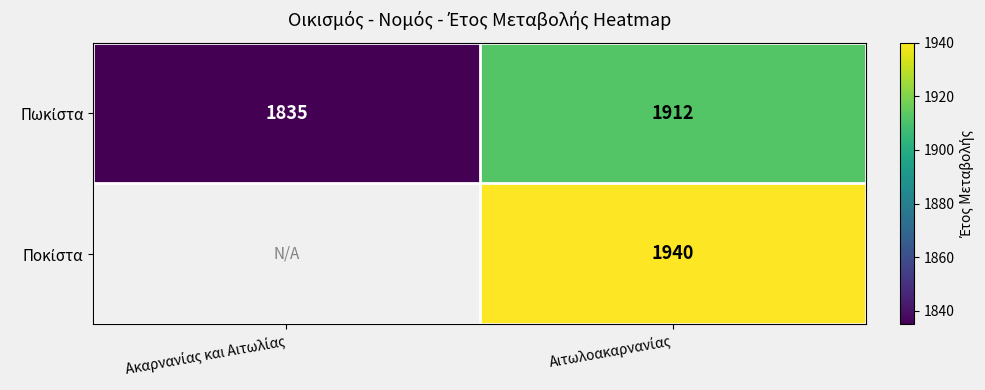

Is it true that Πωκίστα equals 500.0 at Ακαρνανίας και Αιτωλίας?

False